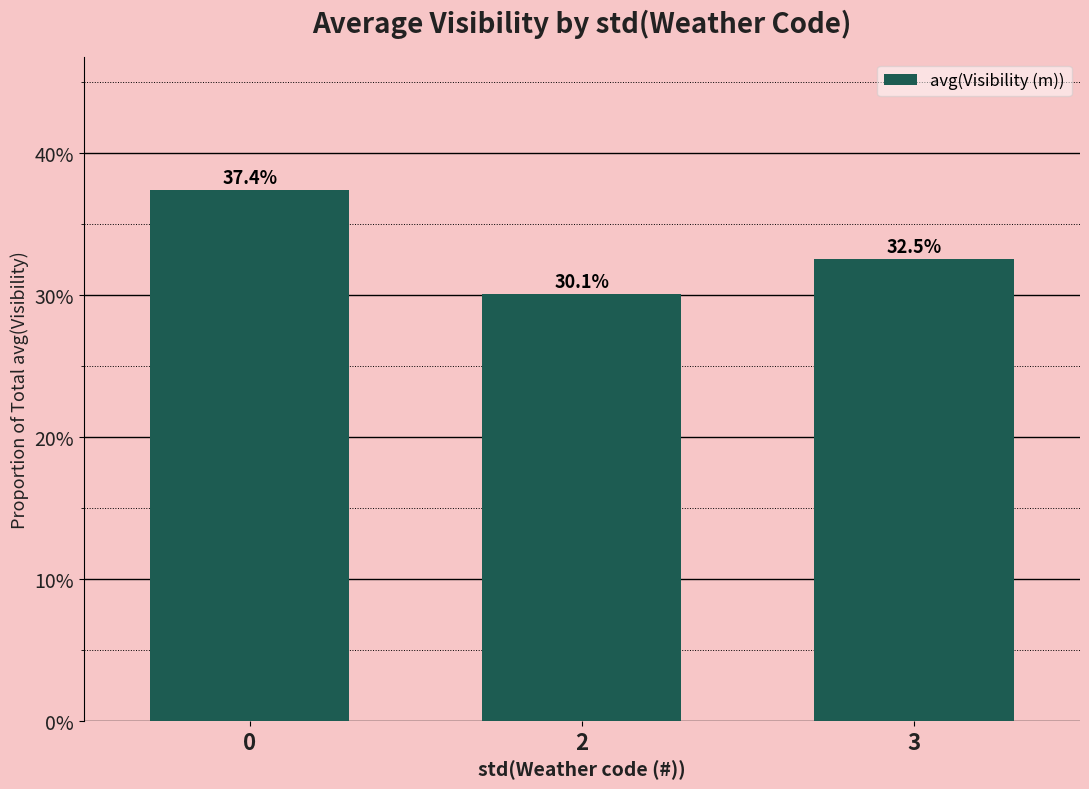

What is the value of the 1st bar from the left?

0.4